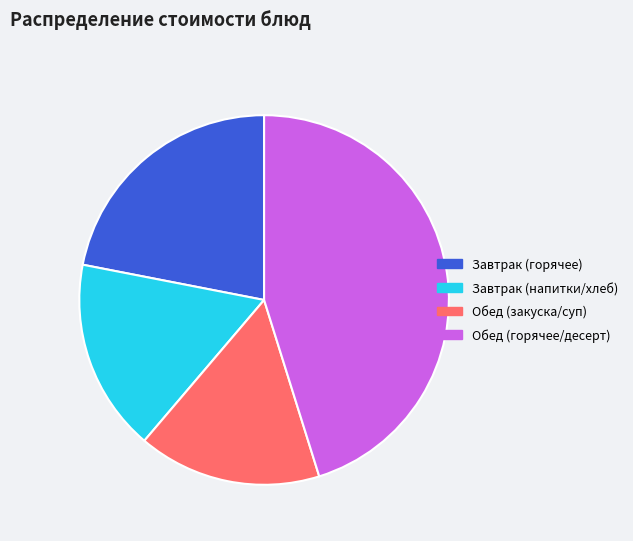

How many slices are in this pie chart?

4